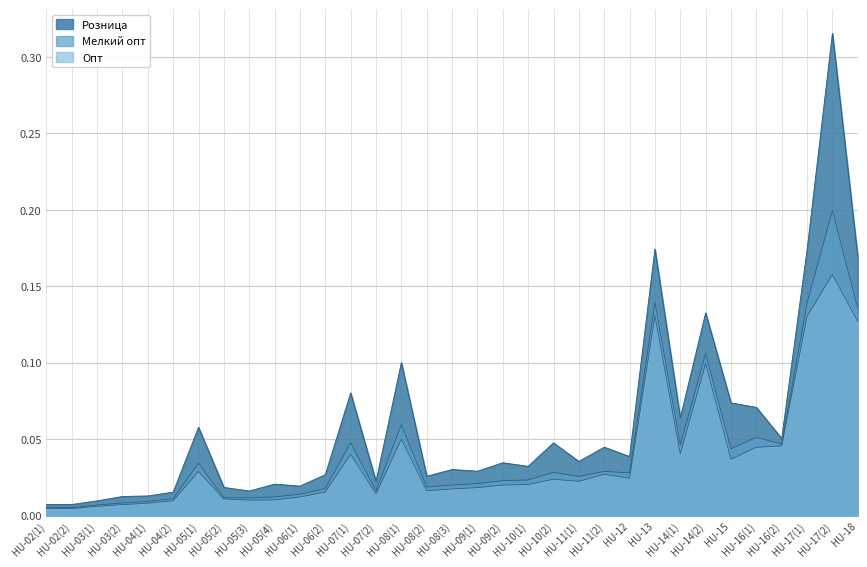

Is it true that Опт equals 0.2 at HU-17(2)?

True